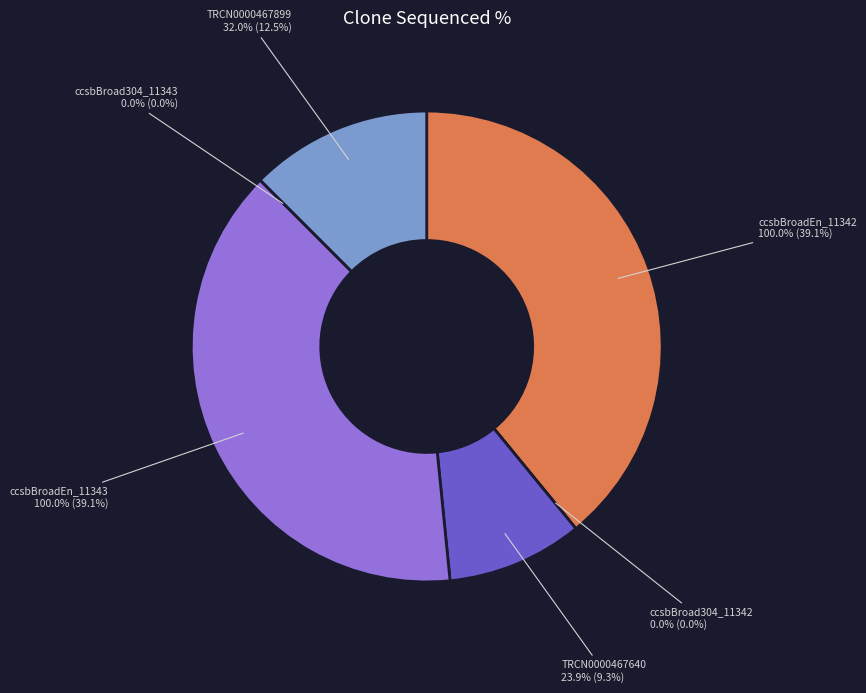

How many slices are in this pie chart?

6